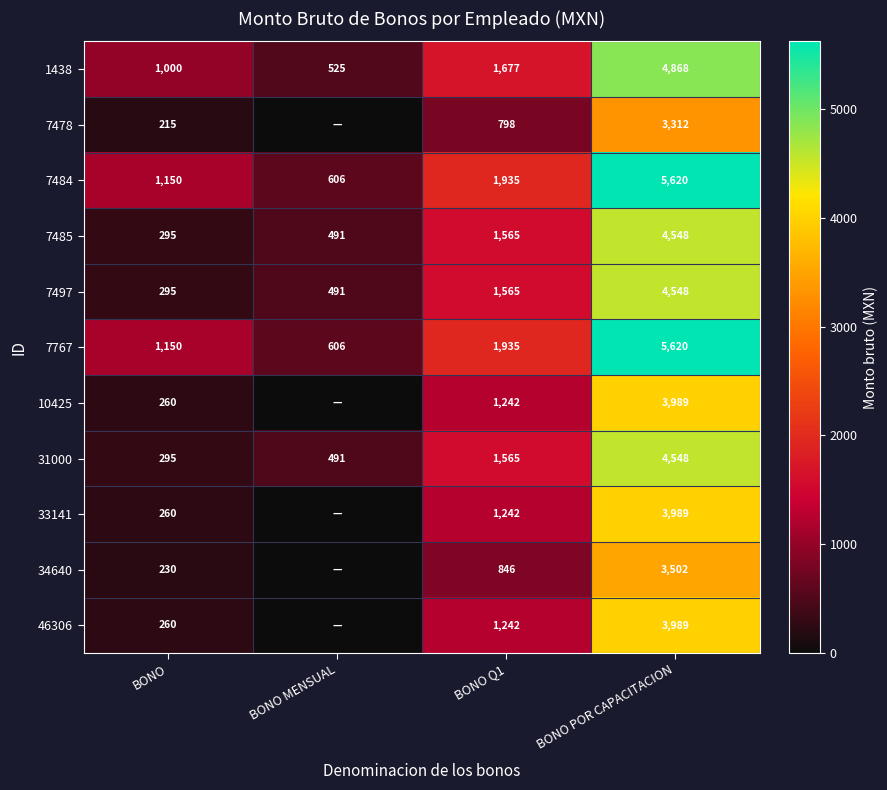

At which label is 7767 closest to 3113?

BONO Q1